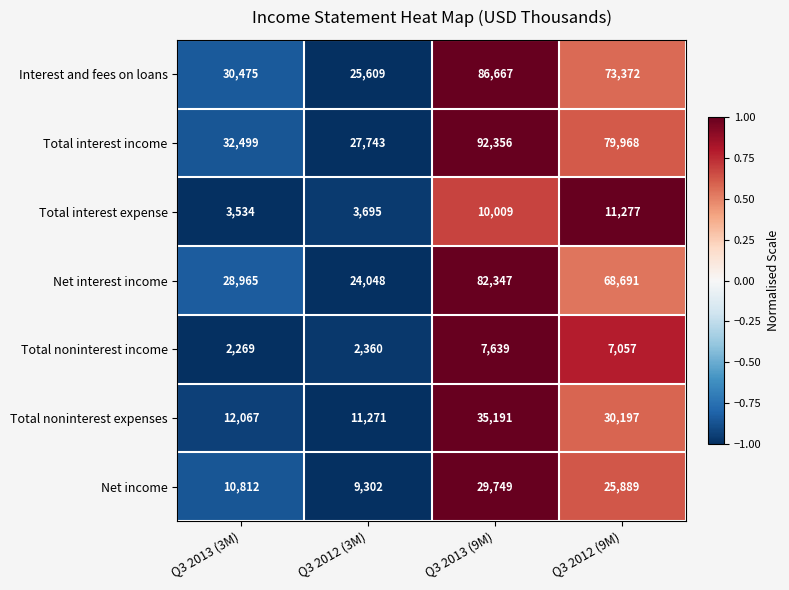

At which category is the sum across all series the highest?

Q3 2013 (9M)